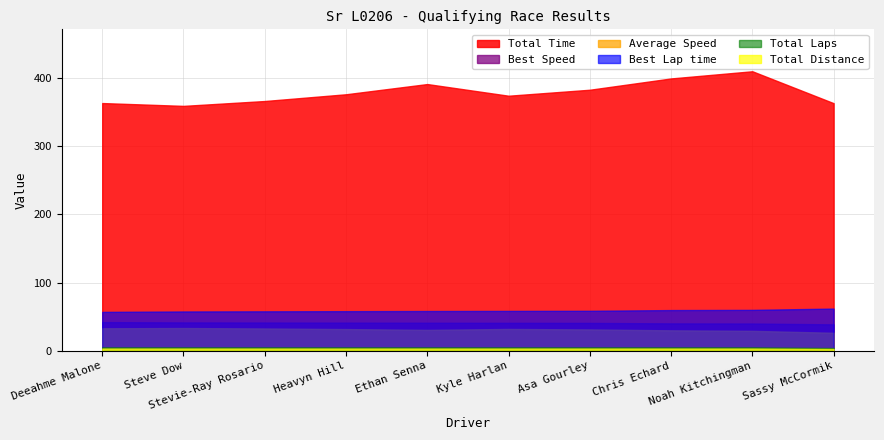

Reading left to right, transcribe all the data shown in this chart.

Total Time: 362.9	358.7	365.9	375.8	390.7	373.6	382.4	398.9	409.5	362.7
Best Lap time: 57.0	57.6	57.8	58.0	58.2	58.4	58.6	59.6	59.9	61.8
Best Speed: 42.0	41.5	41.4	41.2	41.0	40.9	40.8	40.1	39.9	38.7
Average Speed: 32.9	33.3	32.7	31.8	30.6	32.0	31.3	30.0	29.2	26.4
Total Laps: 5.0	5.0	5.0	5.0	5.0	5.0	5.0	5.0	5.0	4.0
Total Distance: 3.3	3.3	3.3	3.3	3.3	3.3	3.3	3.3	3.3	2.7